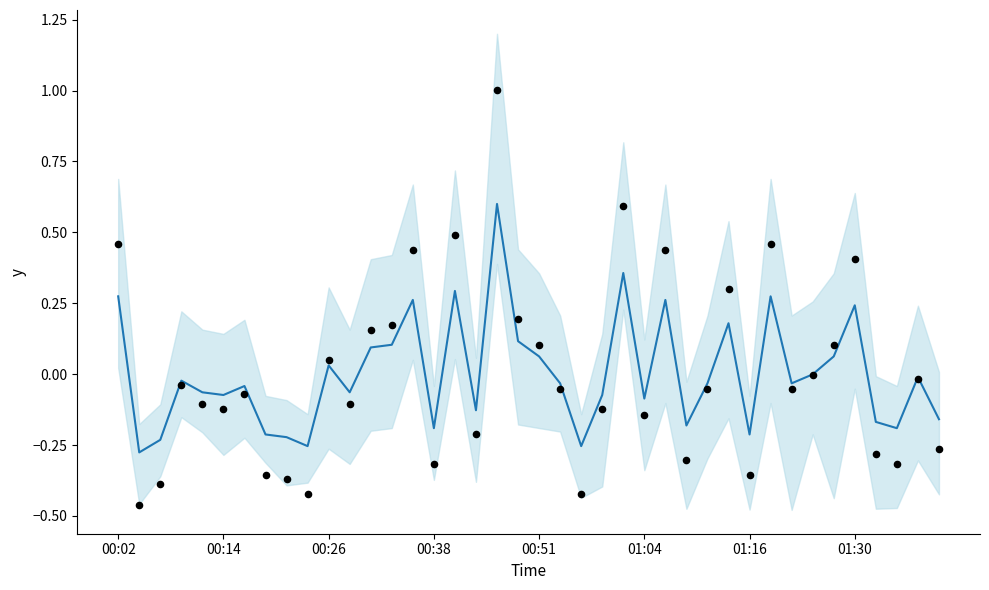

At how many categories does at least one series exceed 0?

15